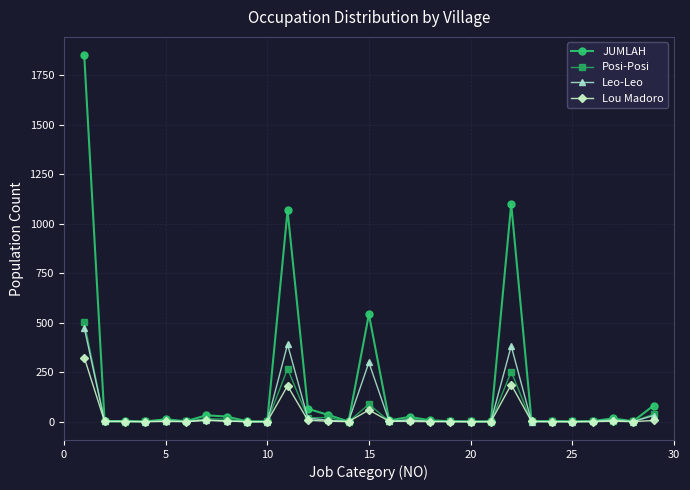

True or false: Lou Madoro has more than 0 interior local peaks.

True